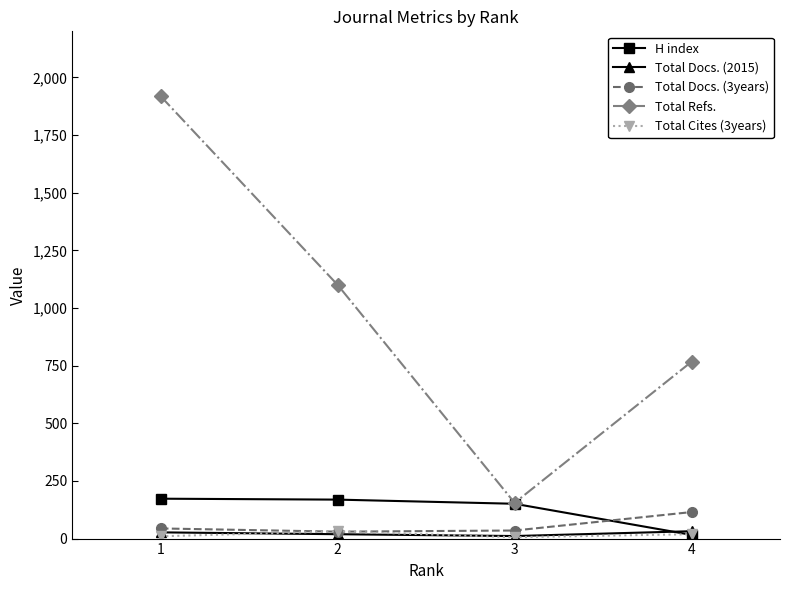

The value of Total Docs. (3years) at 4 is 115. True or false?

True